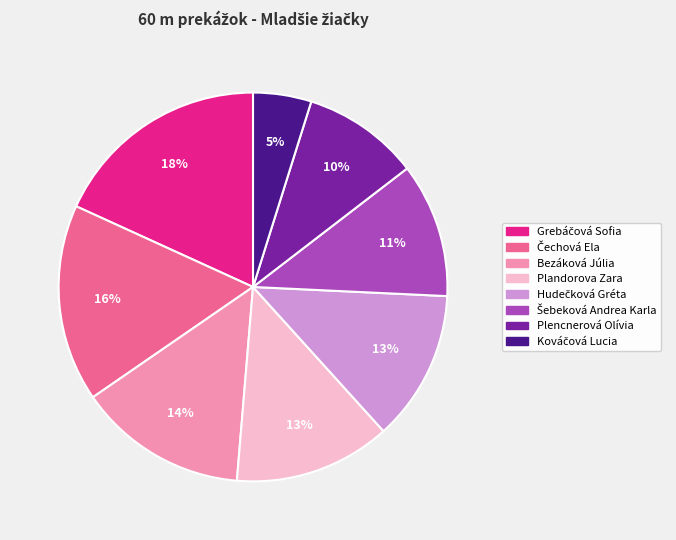

How many slices are in this pie chart?

8